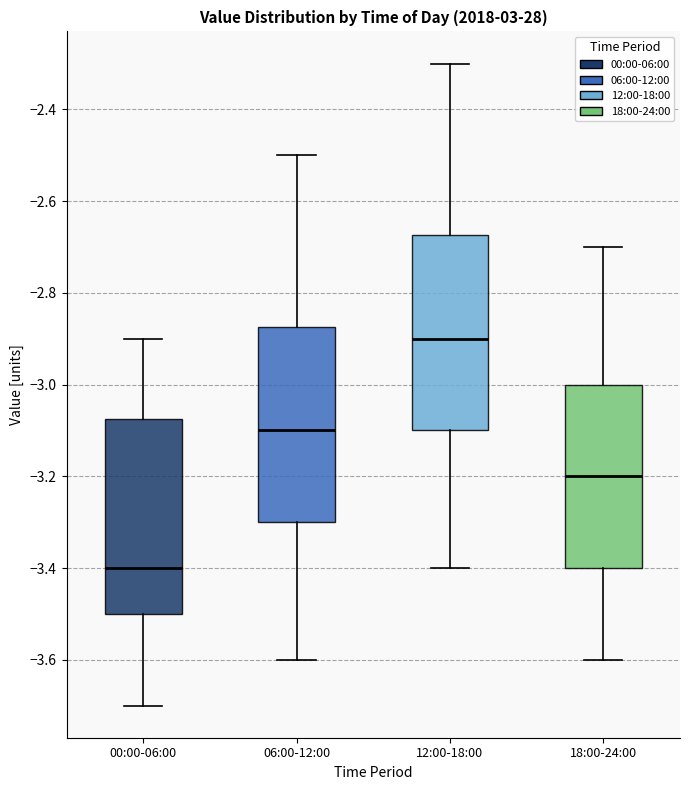

Reading left to right, transcribe this box plot: for each box, give where its median line is, the range the box spans, and where its two whiskers end, as read against the y-axis. The values are not printed on the chart, so give them approximately, as read against the axis.

00:00-06:00: median -3.40, box -3.50 to -3.08, whiskers -3.70 to -2.90
06:00-12:00: median -3.10, box -3.30 to -2.88, whiskers -3.60 to -2.50
12:00-18:00: median -2.90, box -3.10 to -2.68, whiskers -3.40 to -2.30
18:00-24:00: median -3.20, box -3.40 to -3.00, whiskers -3.60 to -2.70